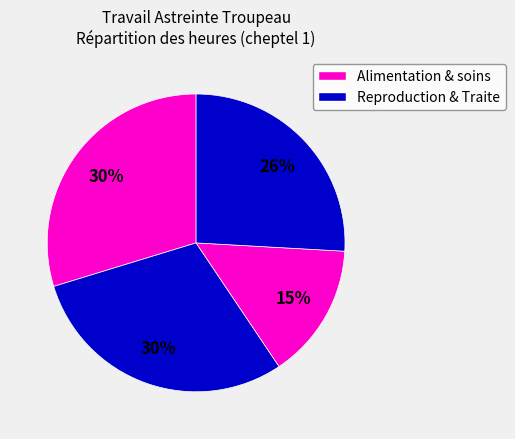

Is there a majority slice in this chart?

No